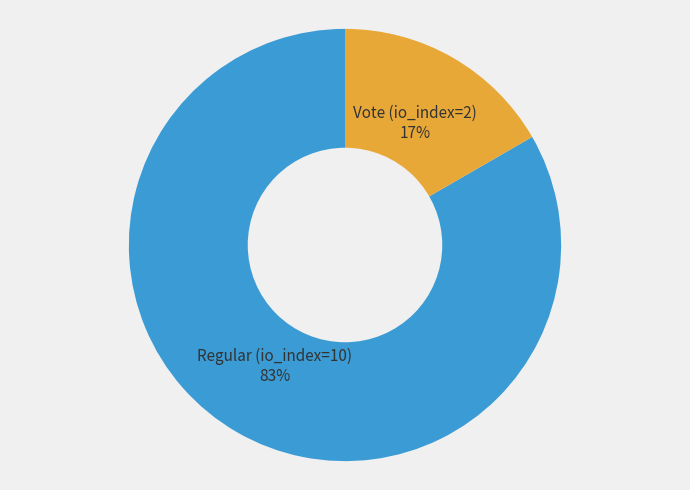

Which slice is the smallest?

Vote (io_index=2)